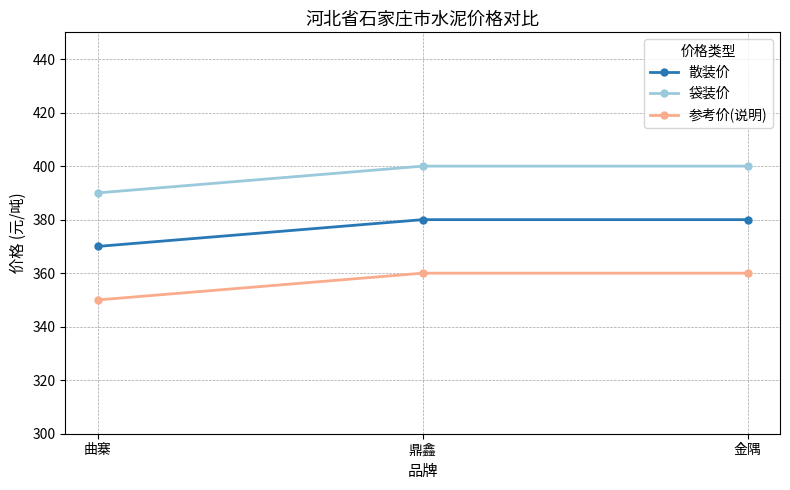

What is the greatest value displayed?

400